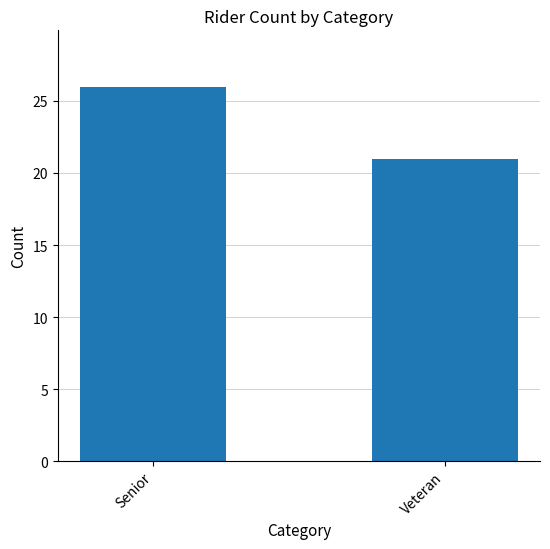

Where is the data nearest to the value 23?

Veteran